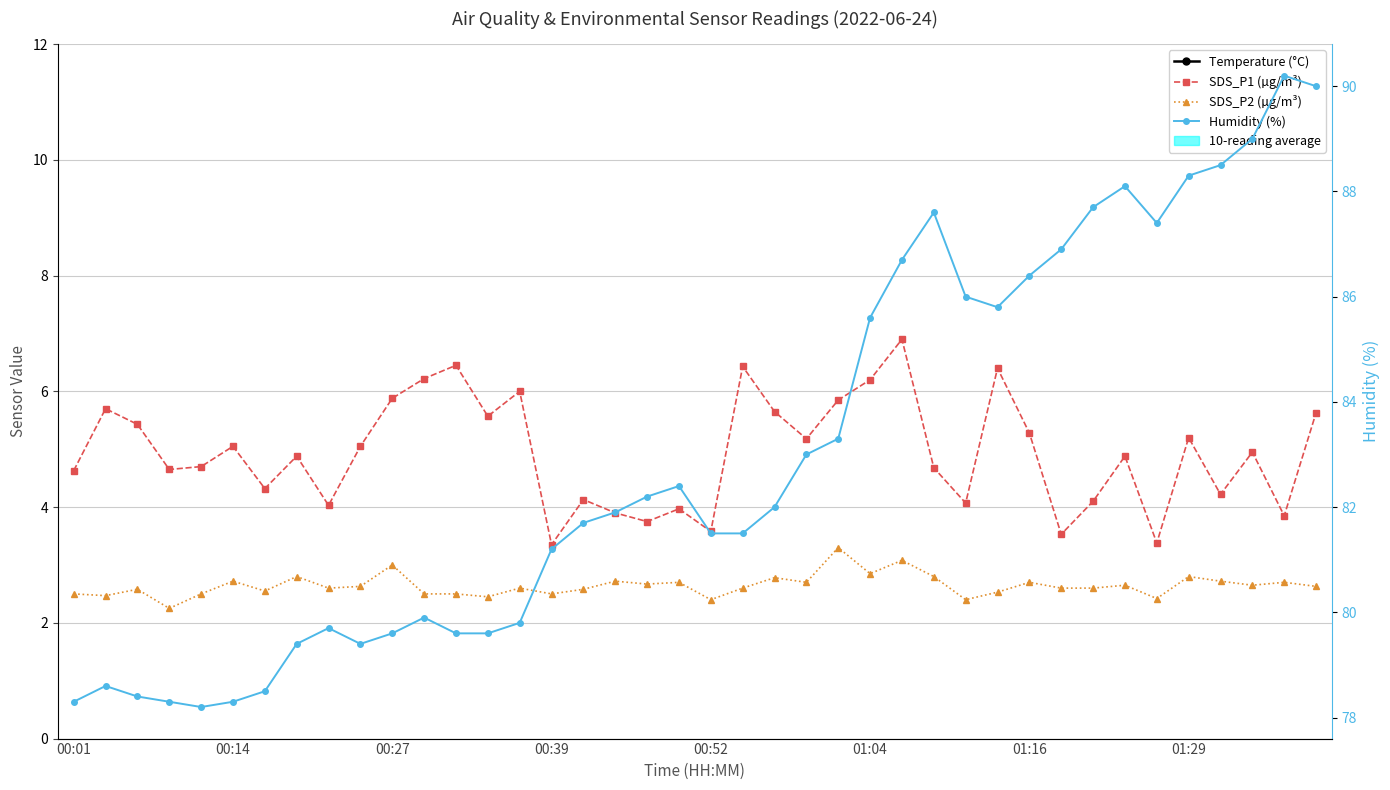

Which series has the largest total across all categories?

Humidity (%)